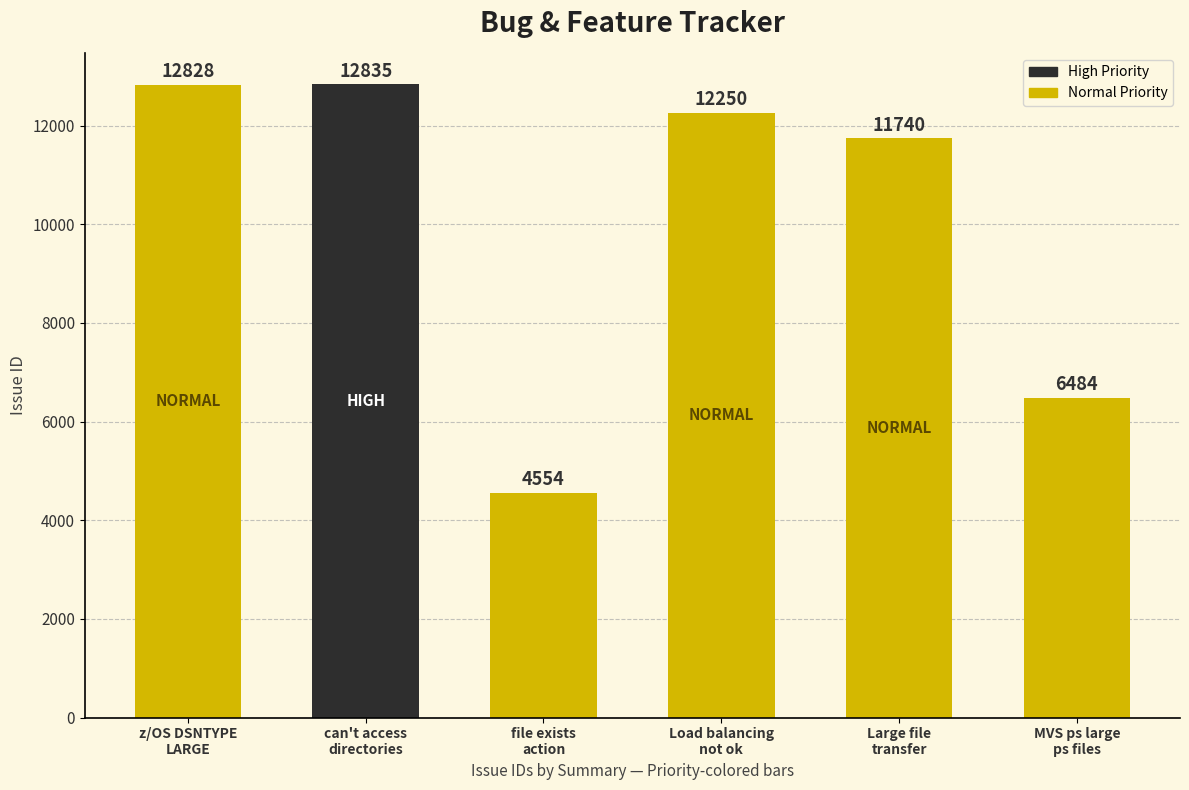

Reading left to right, transcribe all the data shown in this chart.

12828	12835	4554	12250	11740	6484